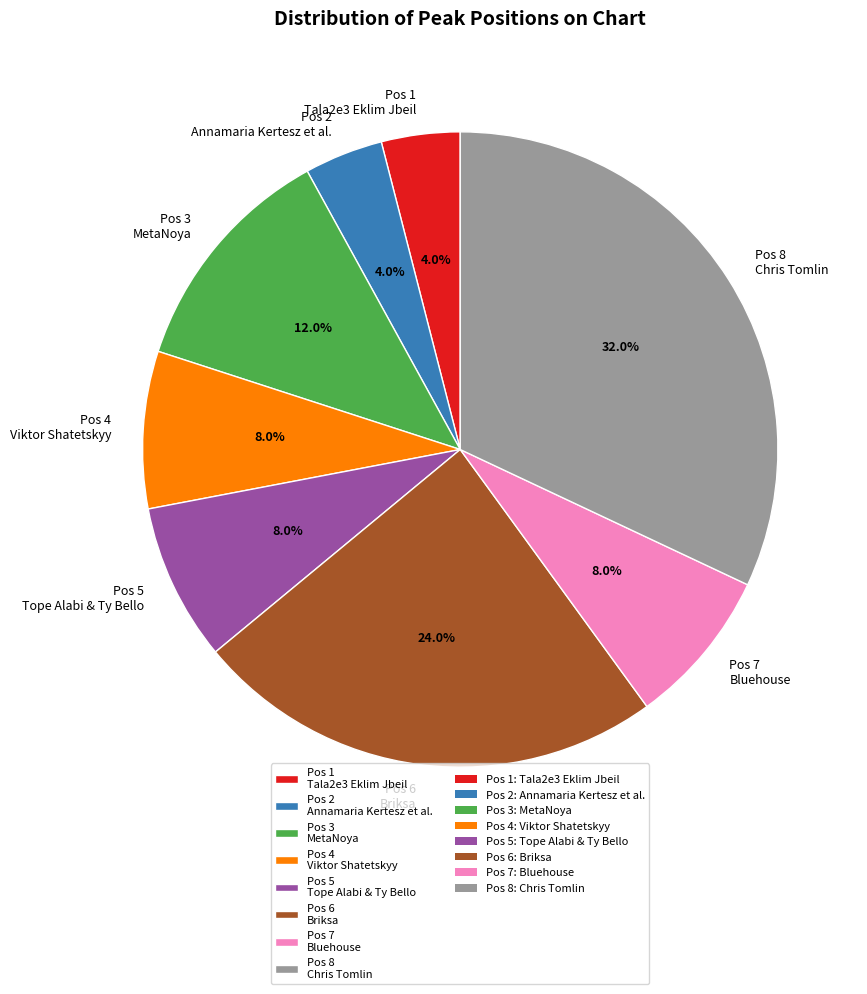

Is Pos 8 Chris Tomlin the majority of the pie?

No